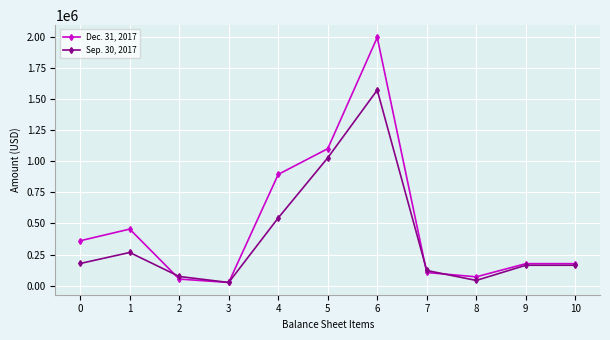

At how many categories does at least one series exceed 399552?

4